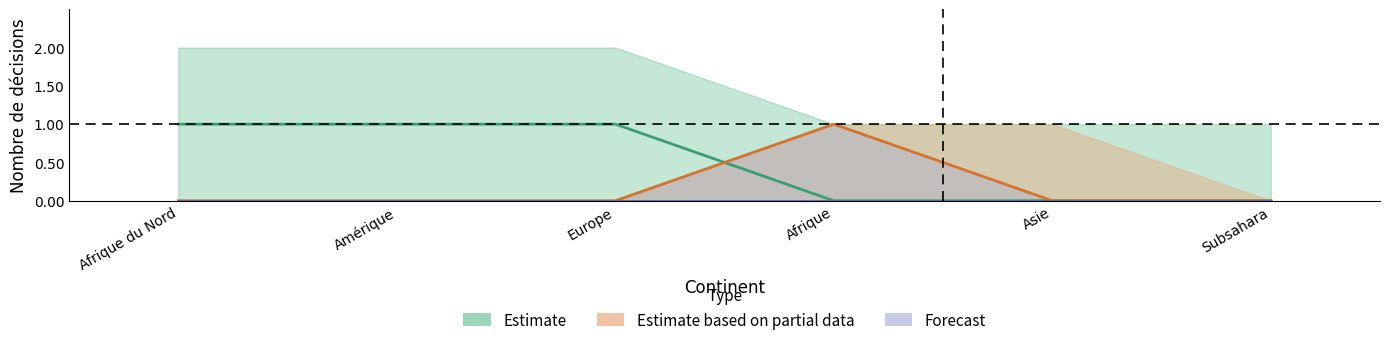

True or false: Forecast and Estimate cross at least once.

False